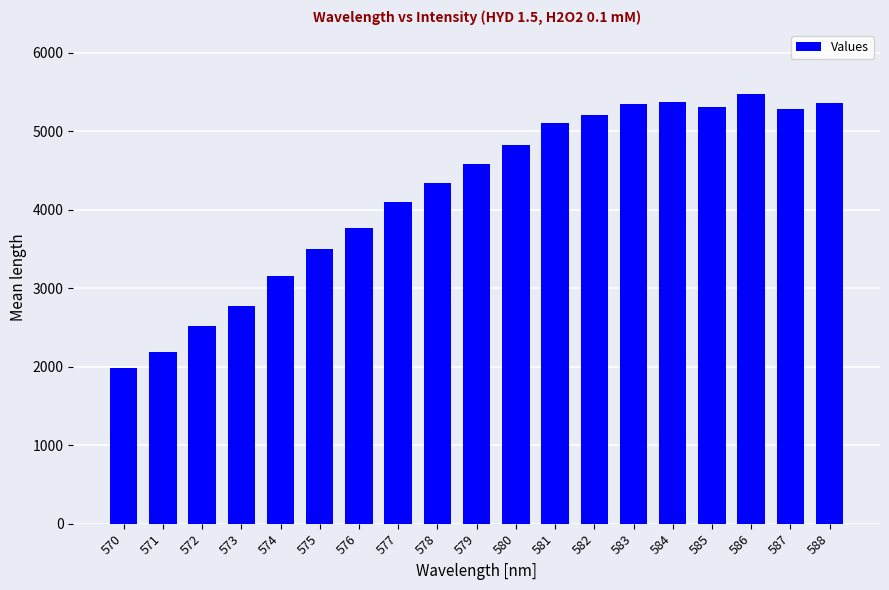

How many bars are there in total?

19